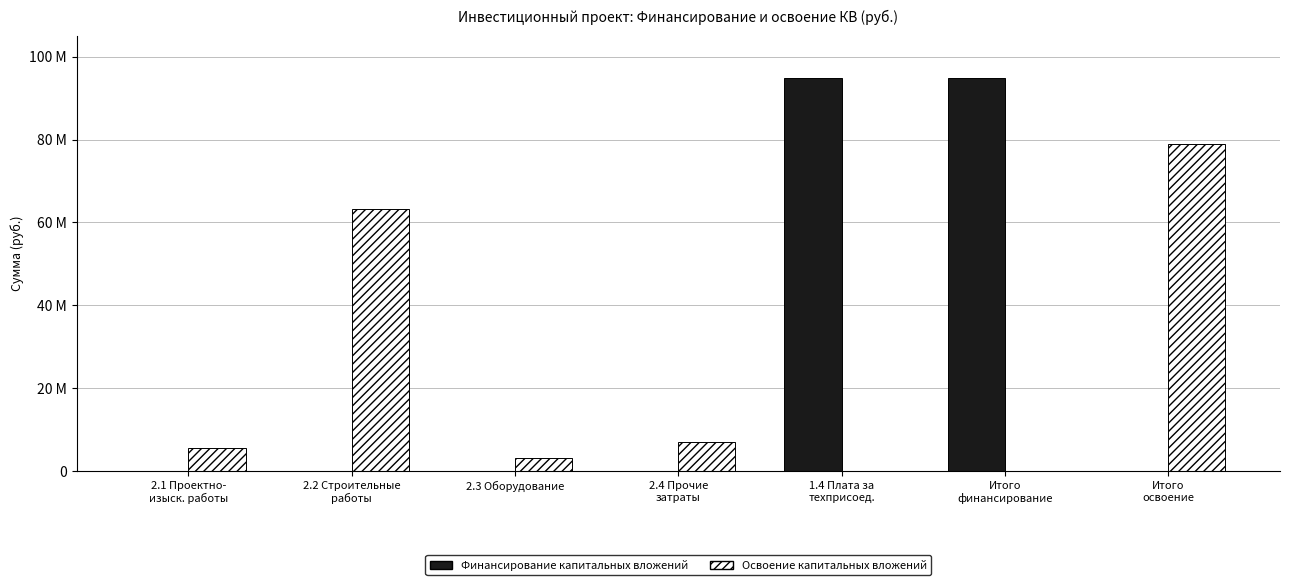

At which category does the chart reach its peak across all series?

1.4 Плата за
техприсоед.